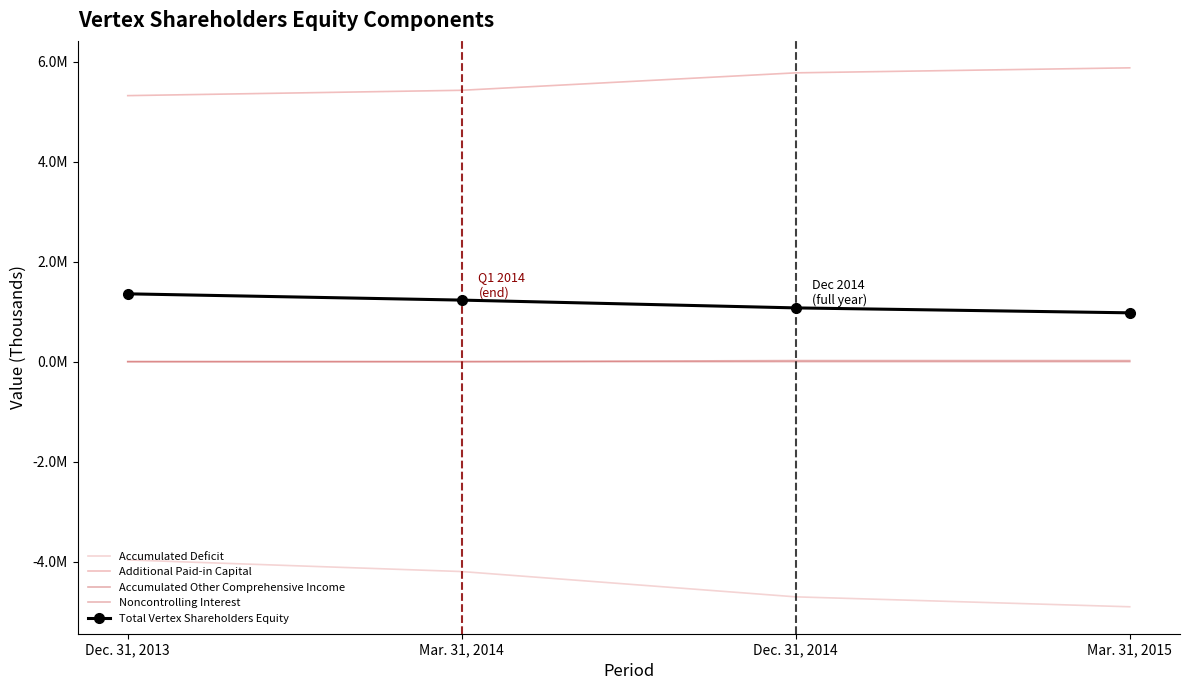

What position from the right is Mar. 31, 2014?

3